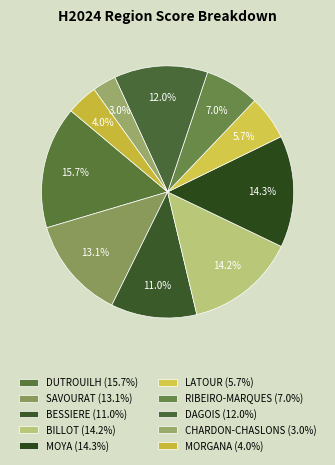

Combined, what portion of the pie is MOYA and LATOUR?

20.0%